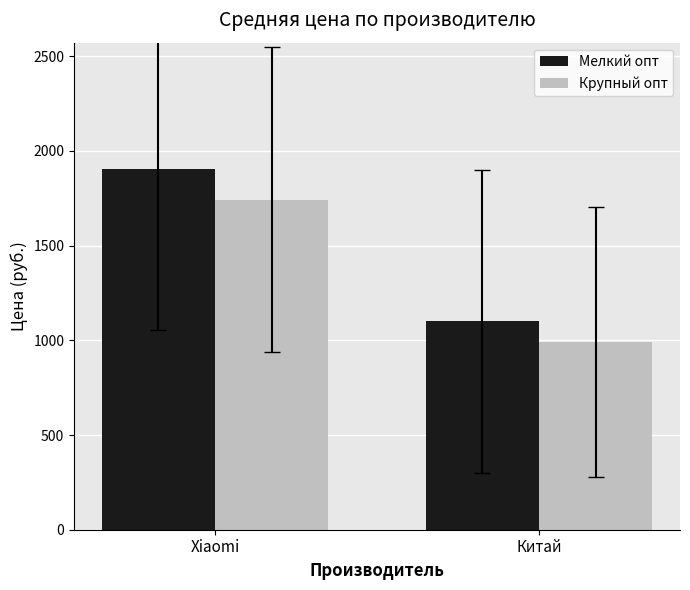

Which series has the largest range (max minus min)?

Мелкий опт